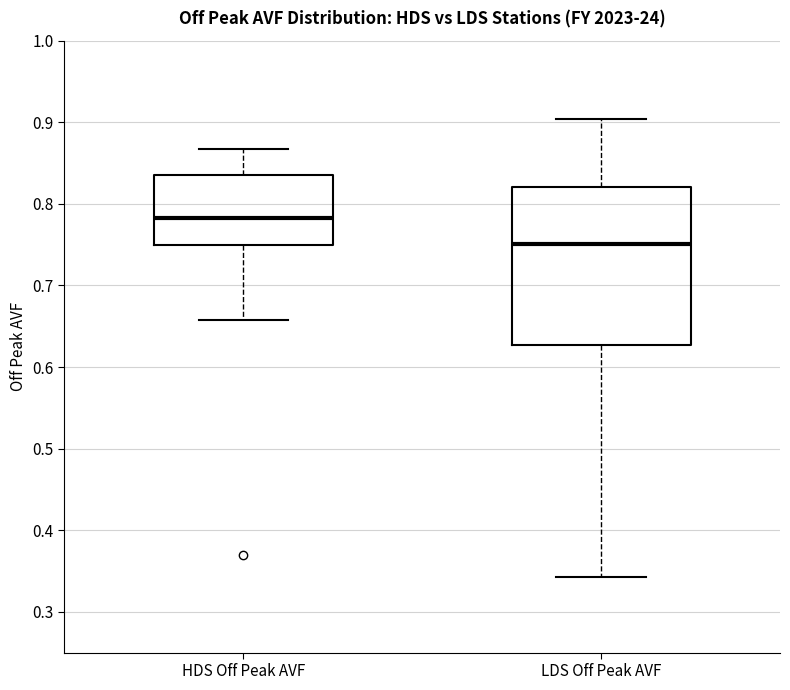

Which box's median line is the highest?

HDS Off Peak AVF